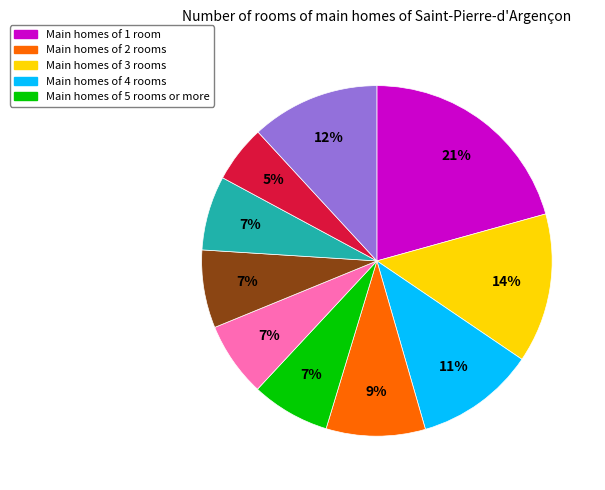

Is there any slice that represents more than half of the pie?

No